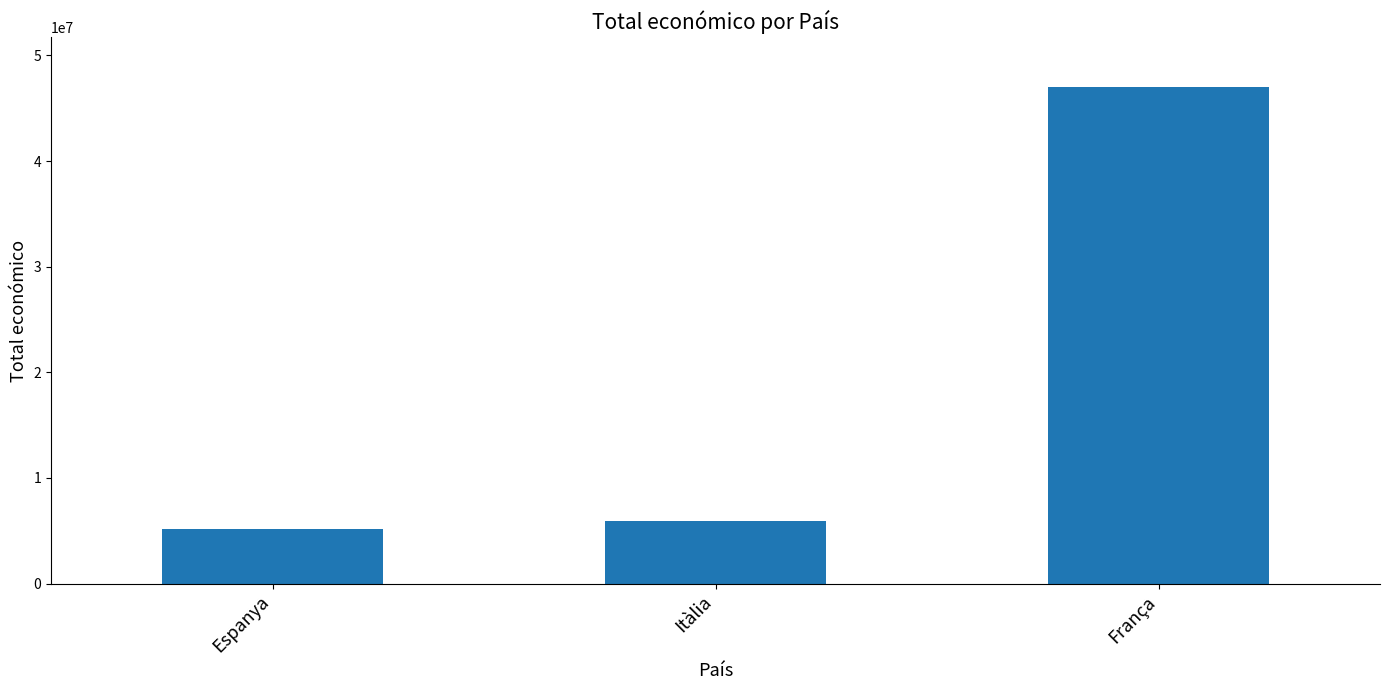

Are the bars horizontal?

No